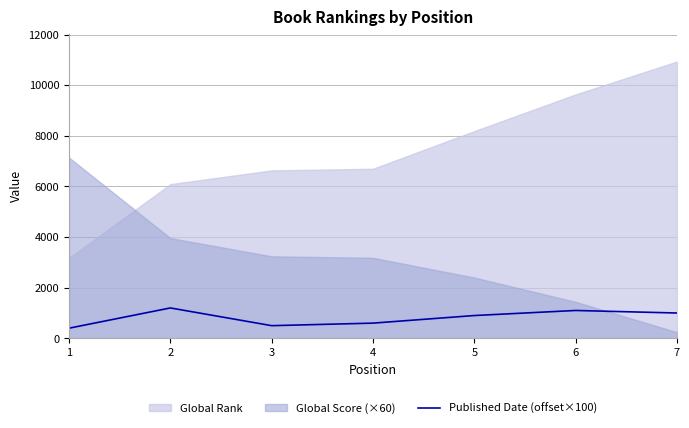

Does the chart display data point markers on the line(s)?

No